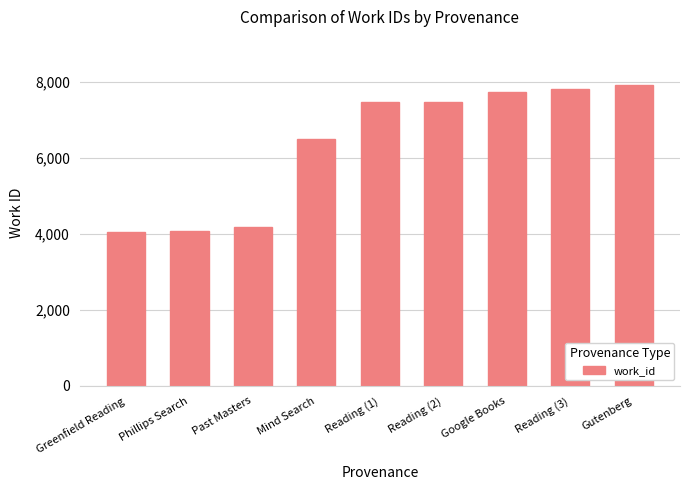

True or false: the data shows 7471 at Reading (2).

True